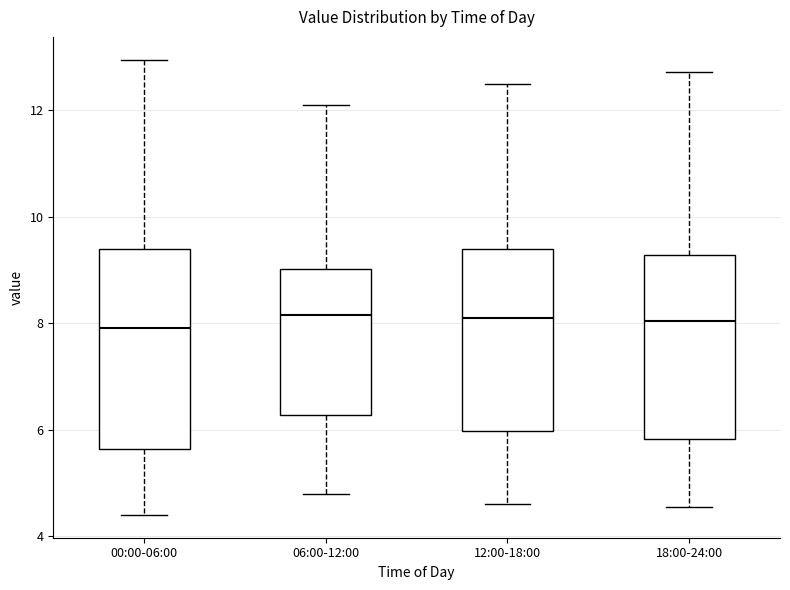

Where does the median line of the box for 06:00-12:00 sit on the y-axis? The values are not printed on the chart, so give them approximately, as read against the axis.

8.2